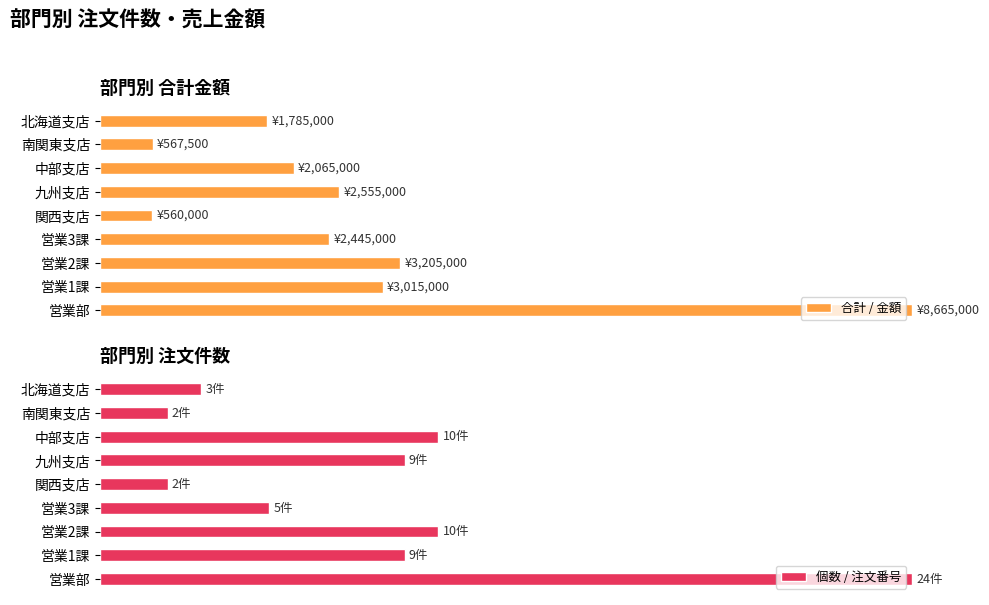

What are all the series names shown in the legend?

合計 / 金額, 個数 / 注文番号